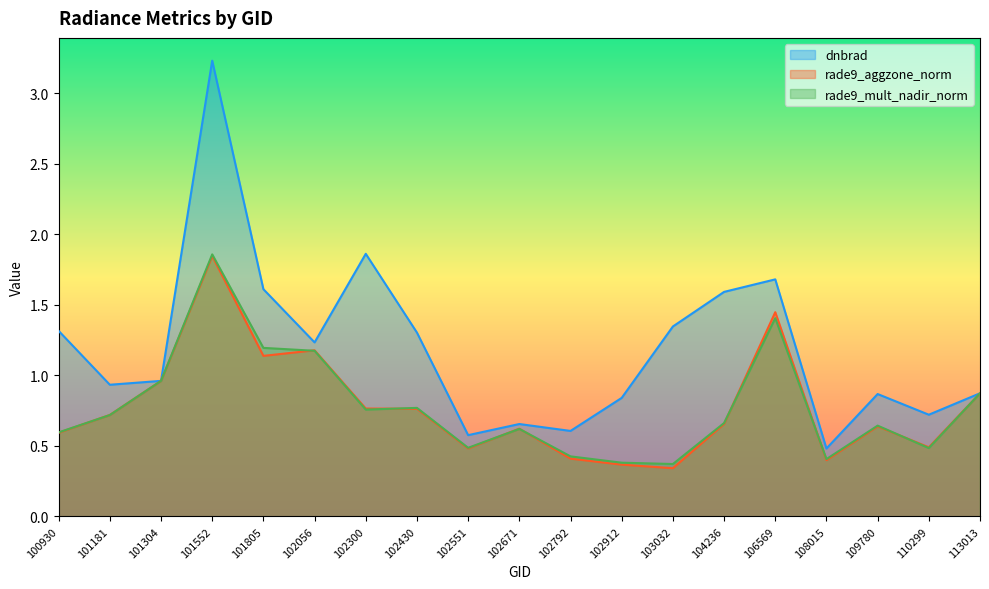

Where is the first local minimum for rade9_mult_nadir_norm?

102300